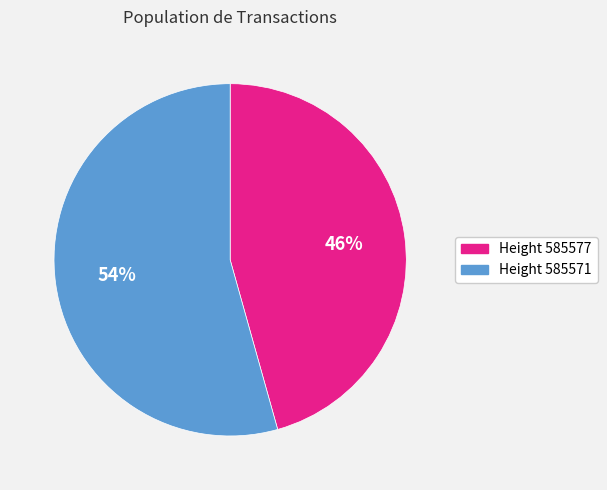

To the nearest percent, what is the average slice percentage?

50%